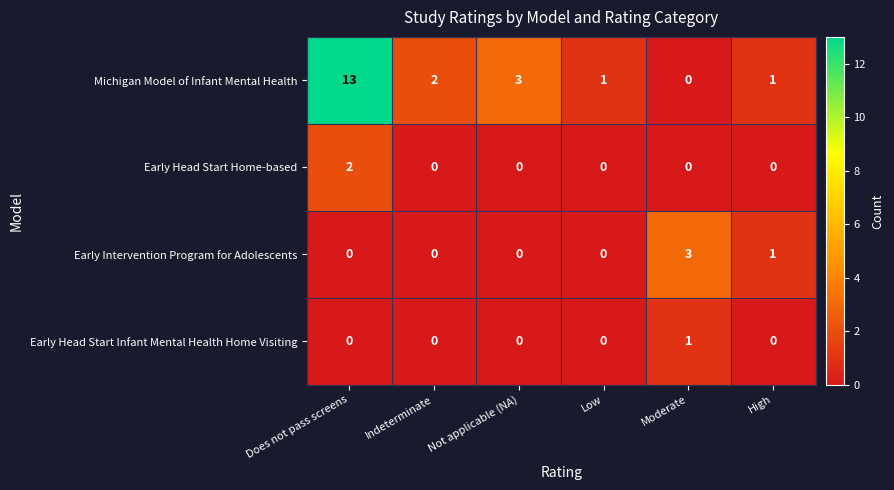

Which series changed the most between Does not pass screens and Indeterminate?

Michigan Model of Infant Mental Health